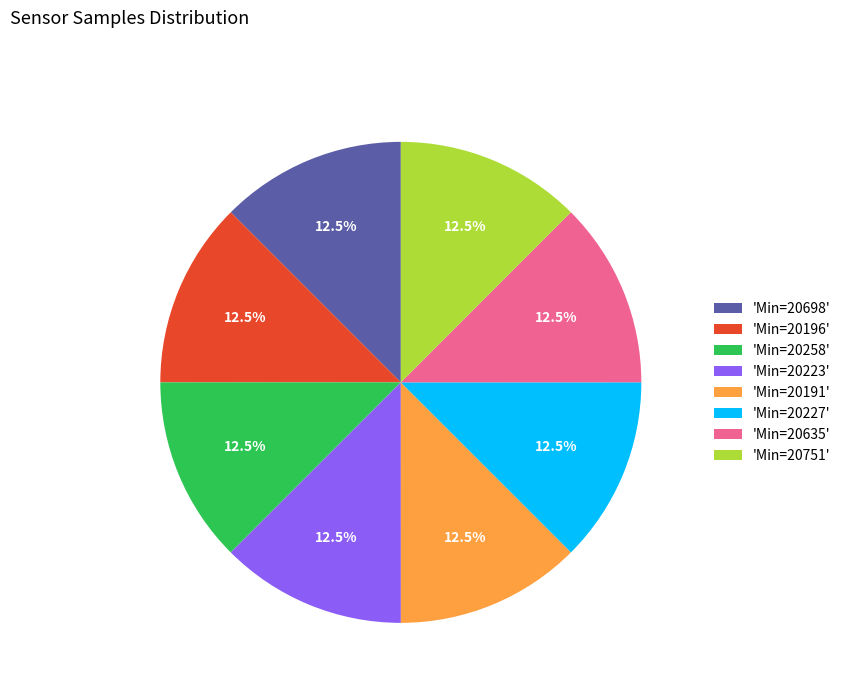

Is there any slice that represents more than half of the pie?

No